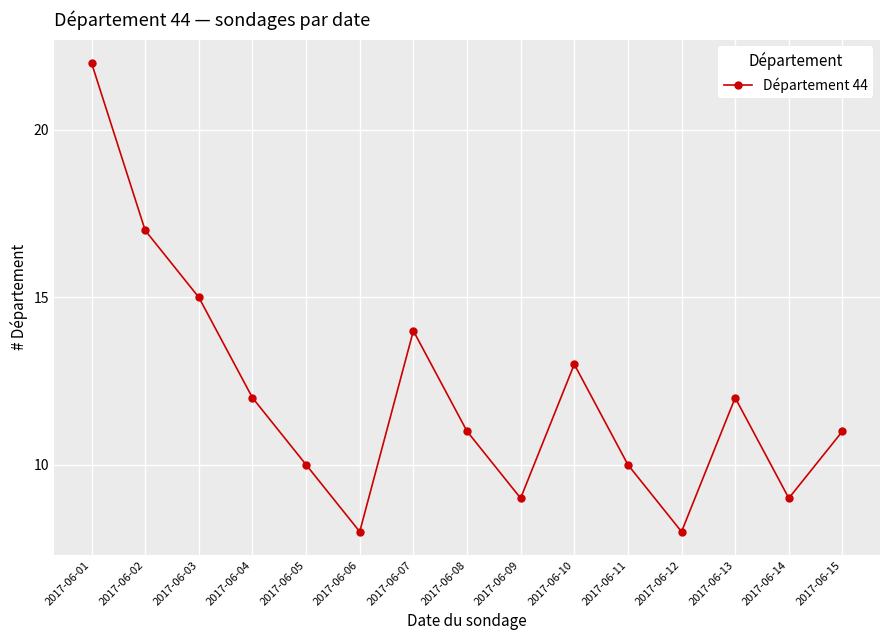

At which category does the data reach its first local valley?

2017-06-06